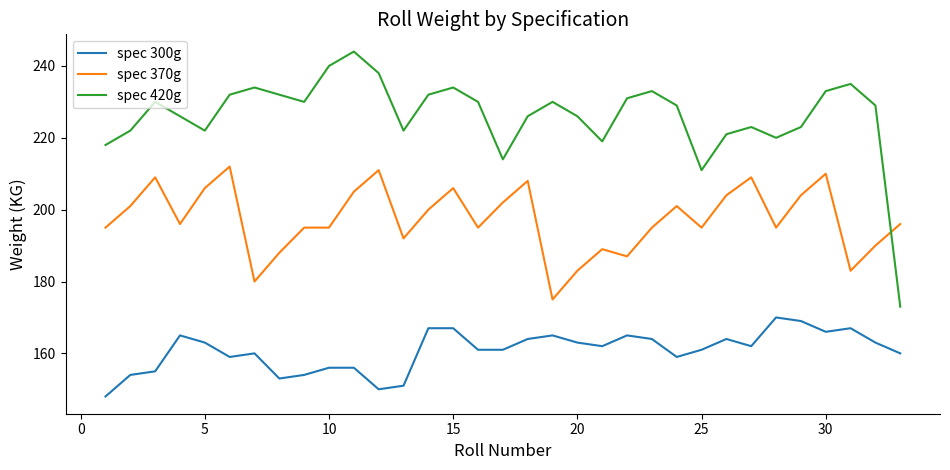

True or false: spec 420g and spec 370g intersect in this chart.

True